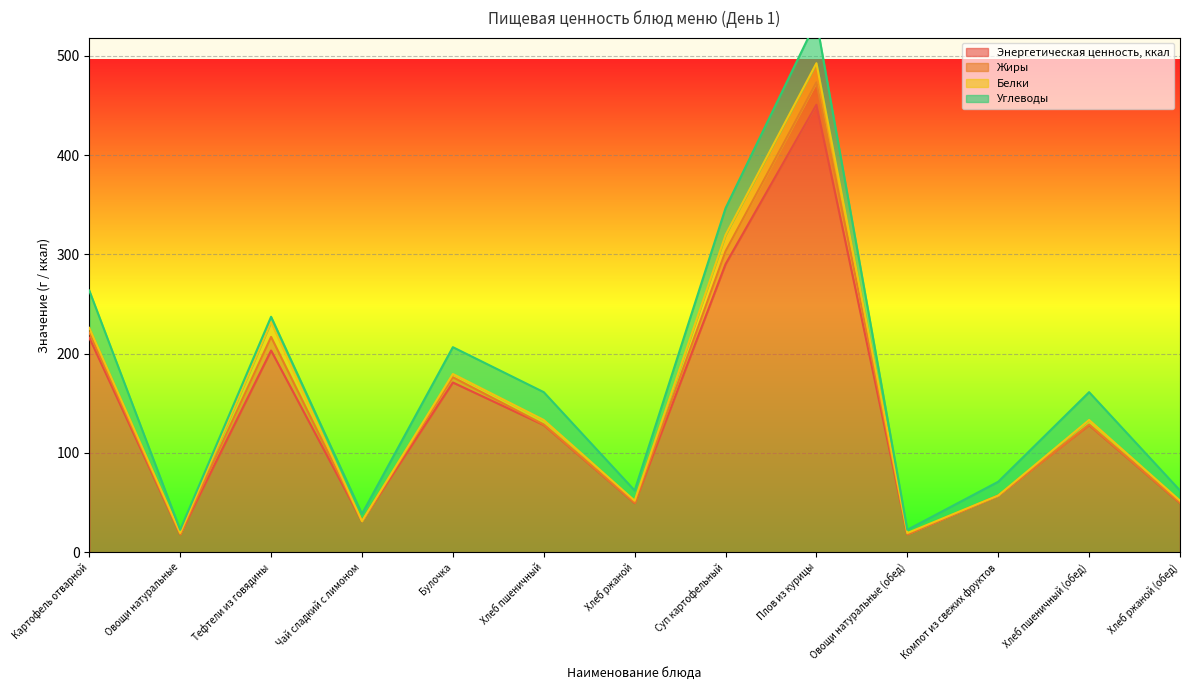

True or false: Энергетическая ценность, ккал and Белки intersect in this chart.

False